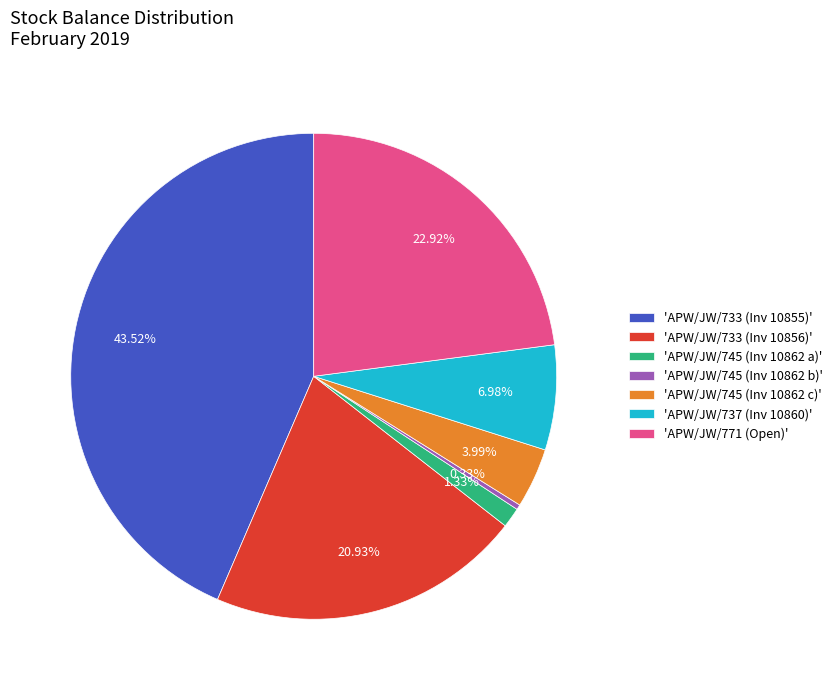

Count the number of slices in the pie.

7